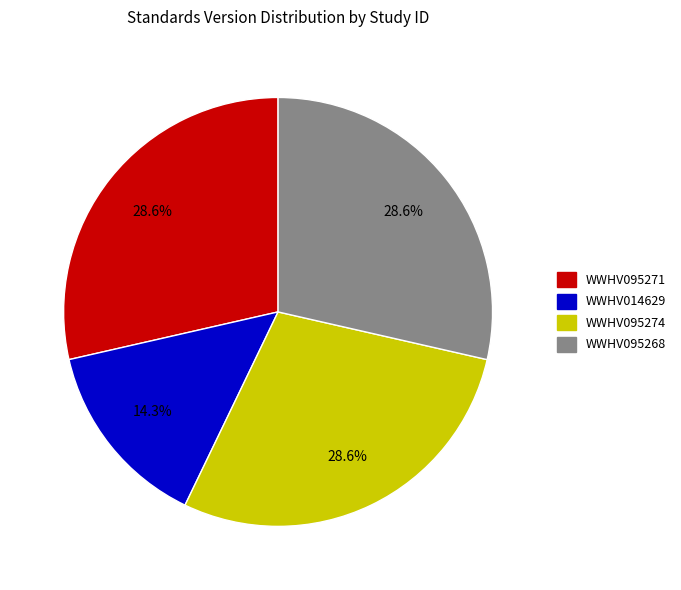

How many slices are in this pie chart?

4